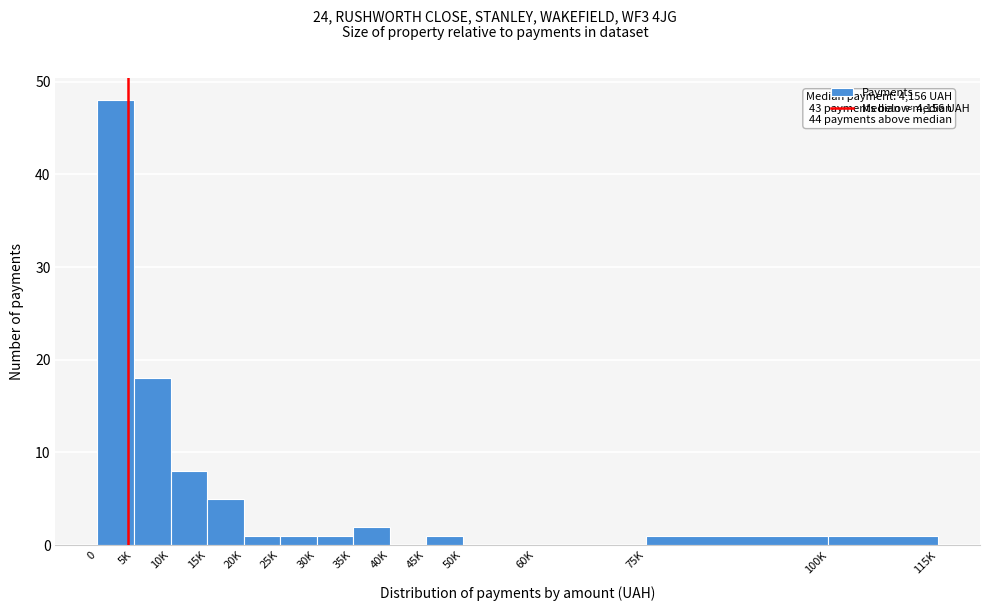

Reading right to left, transcribe all the data shown in this chart.

100K=1	75K=1	60K=0	50K=0	45K=1	40K=0	35K=2	30K=1	25K=1	20K=1	15K=5	10K=8	5K=18	0=48